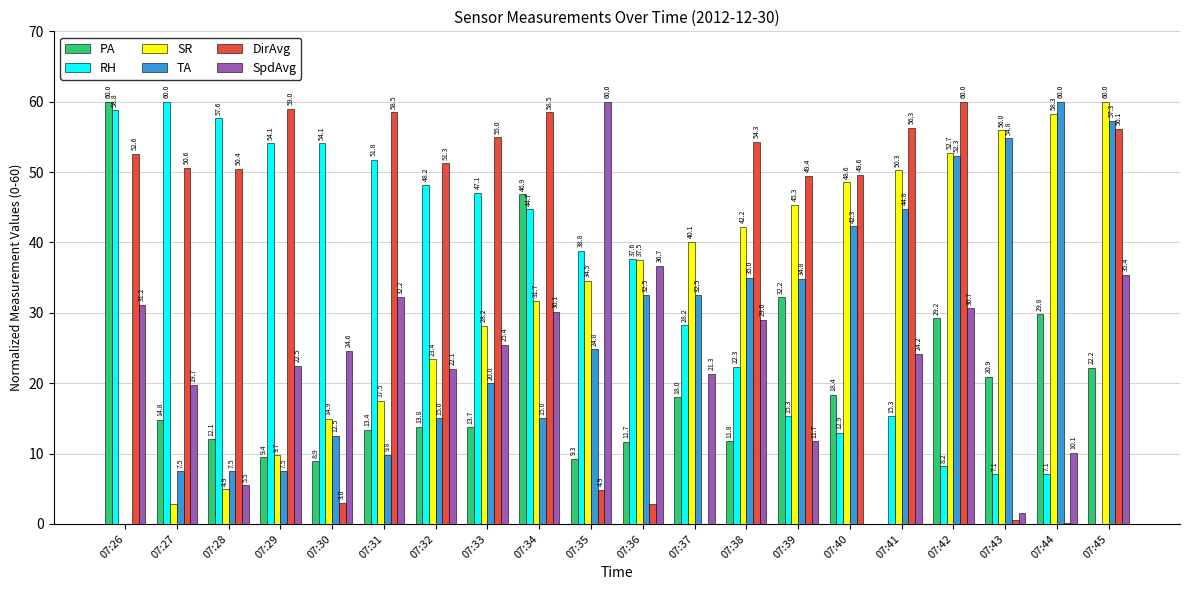

What is the sum of the RH values at 07:27 and 07:42?

68.2